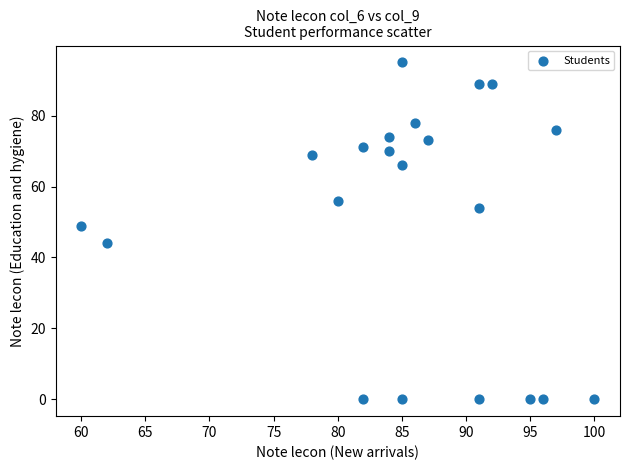

What is the range of X values (max minus min)?

40